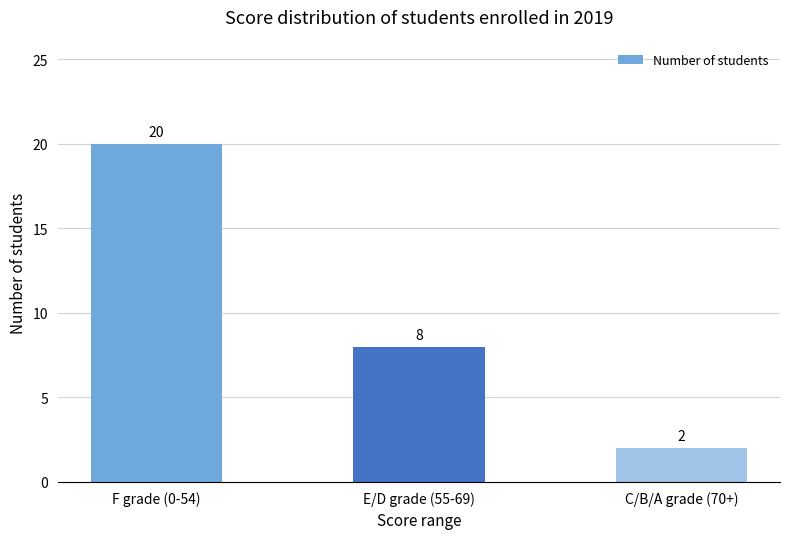

What is the sum of all values?

30